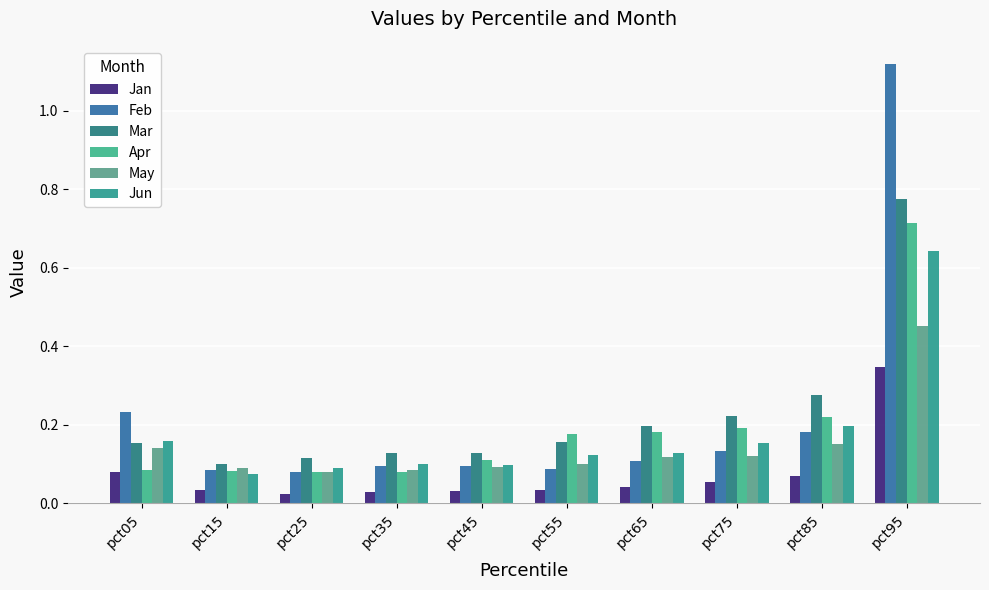

At how many categories does at least one series exceed 0?

10